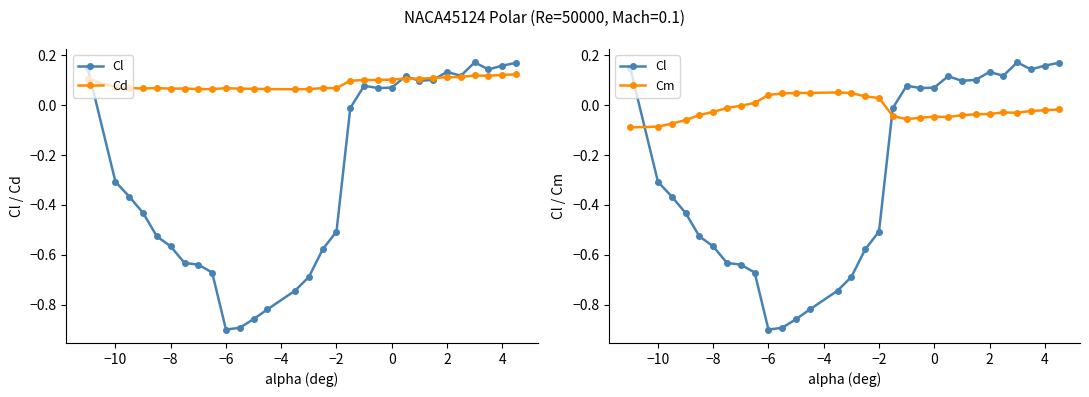

How many lines are shown in the chart?

3